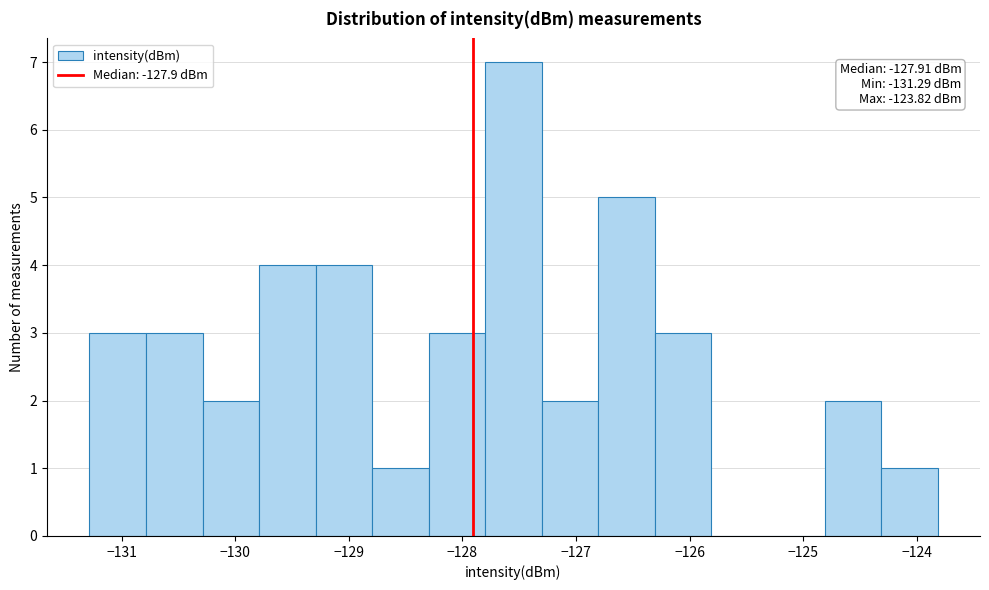

Which range on the x-axis has the tallest bar?

-127.8 to -127.3